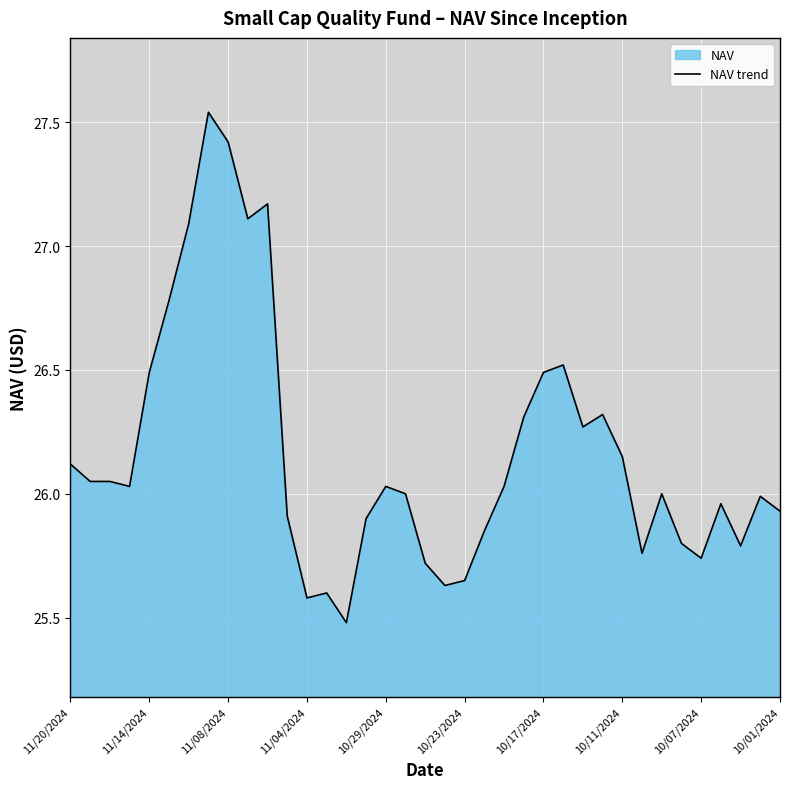

Reading left to right, what are all the values shown in this chart?

26.1	26.1	26.1	26.0	26.5	26.8	27.1	27.5	27.4	27.1	27.2	25.9	25.6	25.6	25.5	25.9	26.0	26.0	25.7	25.6	25.6	25.9	26.0	26.3	26.5	26.5	26.3	26.3	26.1	25.8	26.0	25.8	25.7	26.0	25.8	26.0	25.9